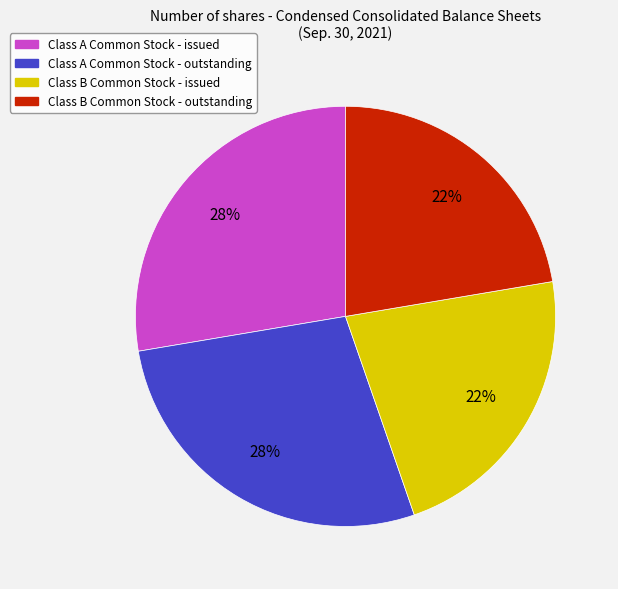

Does any single category account for the majority?

No